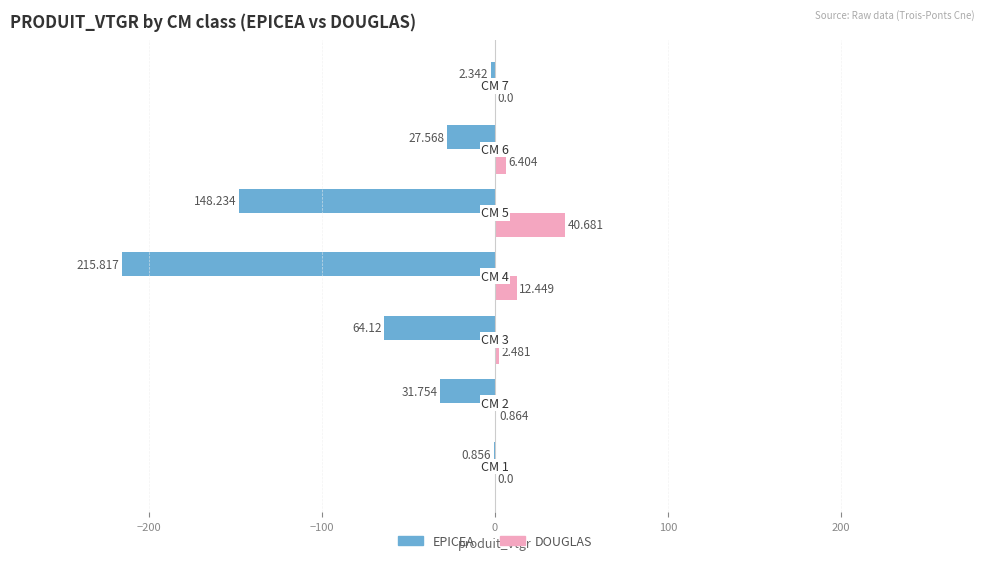

How many values in DOUGLAS are above zero?

5